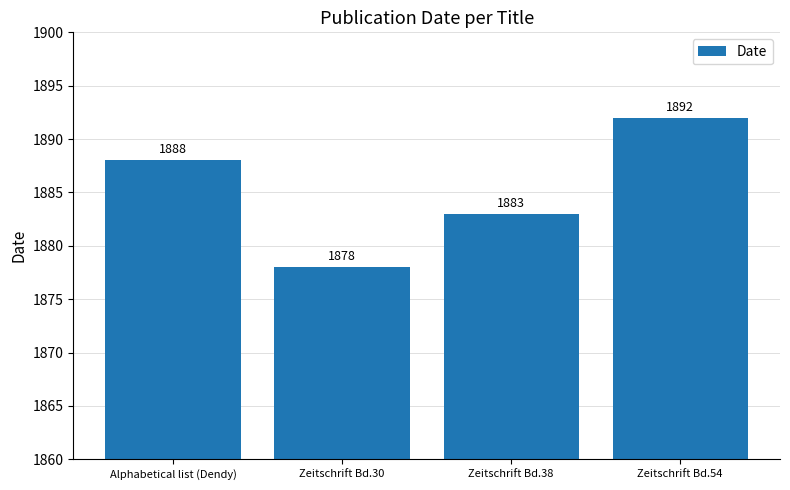

Reading left to right, list all the values displayed in this chart.

Alphabetical list (Dendy)=1888	Zeitschrift Bd.30=1878	Zeitschrift Bd.38=1883	Zeitschrift Bd.54=1892